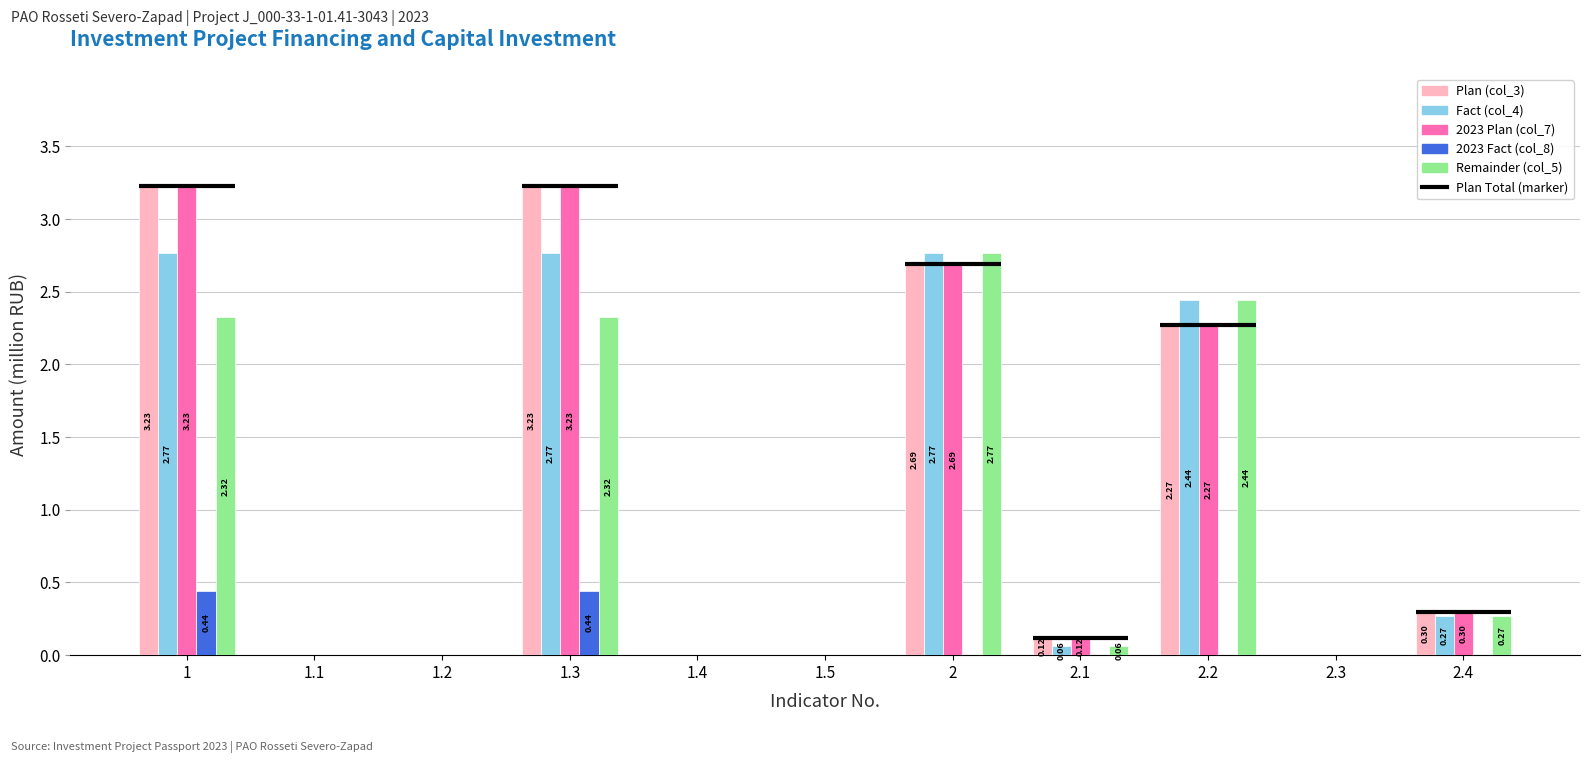

Does the chart contain any negative values?

No